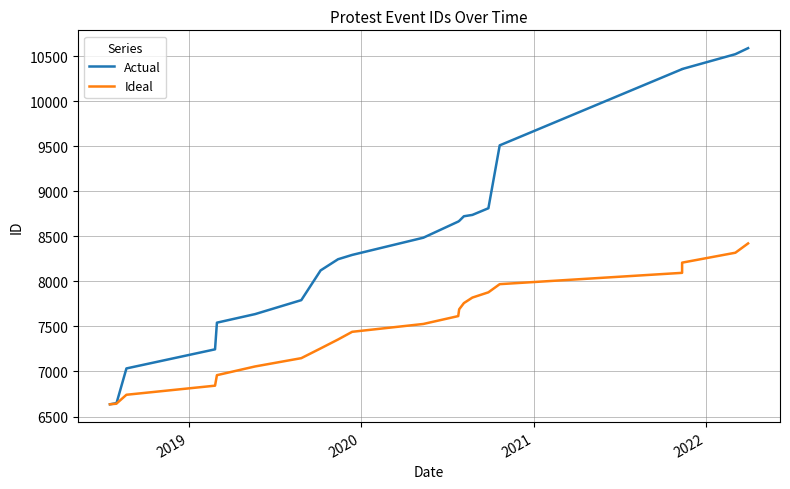

What are all the series names shown in the legend?

Actual, Ideal